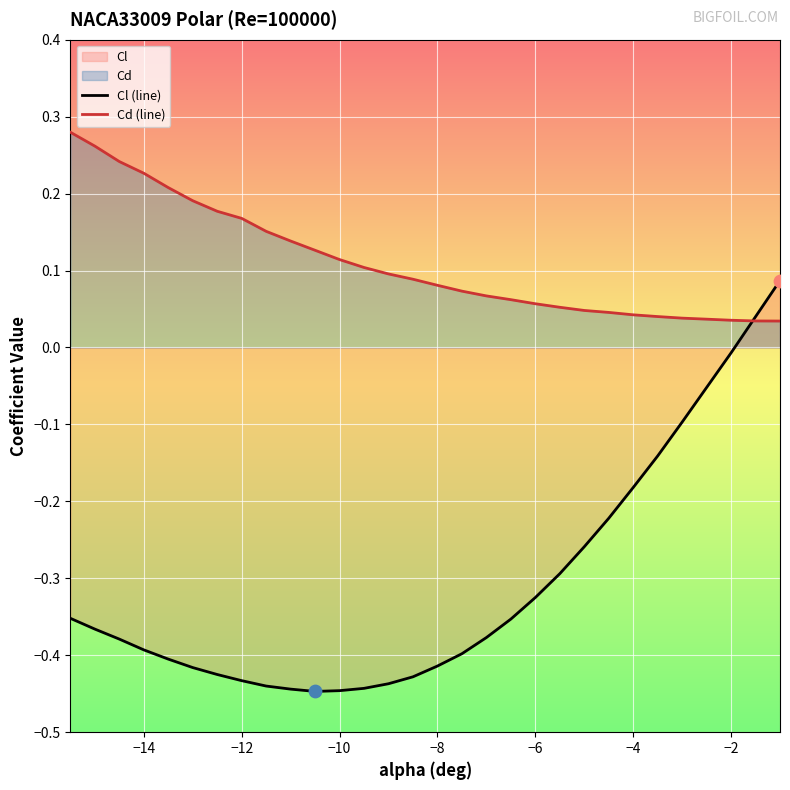

Which series has the largest total across all categories?

Cd (line)